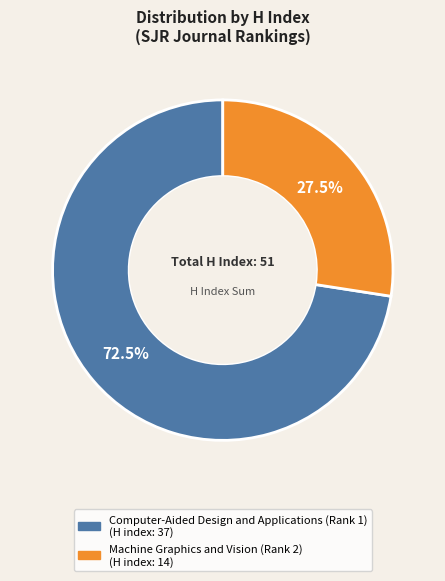

To the nearest percent, what is the difference between the largest and smallest slice percentages?

45%